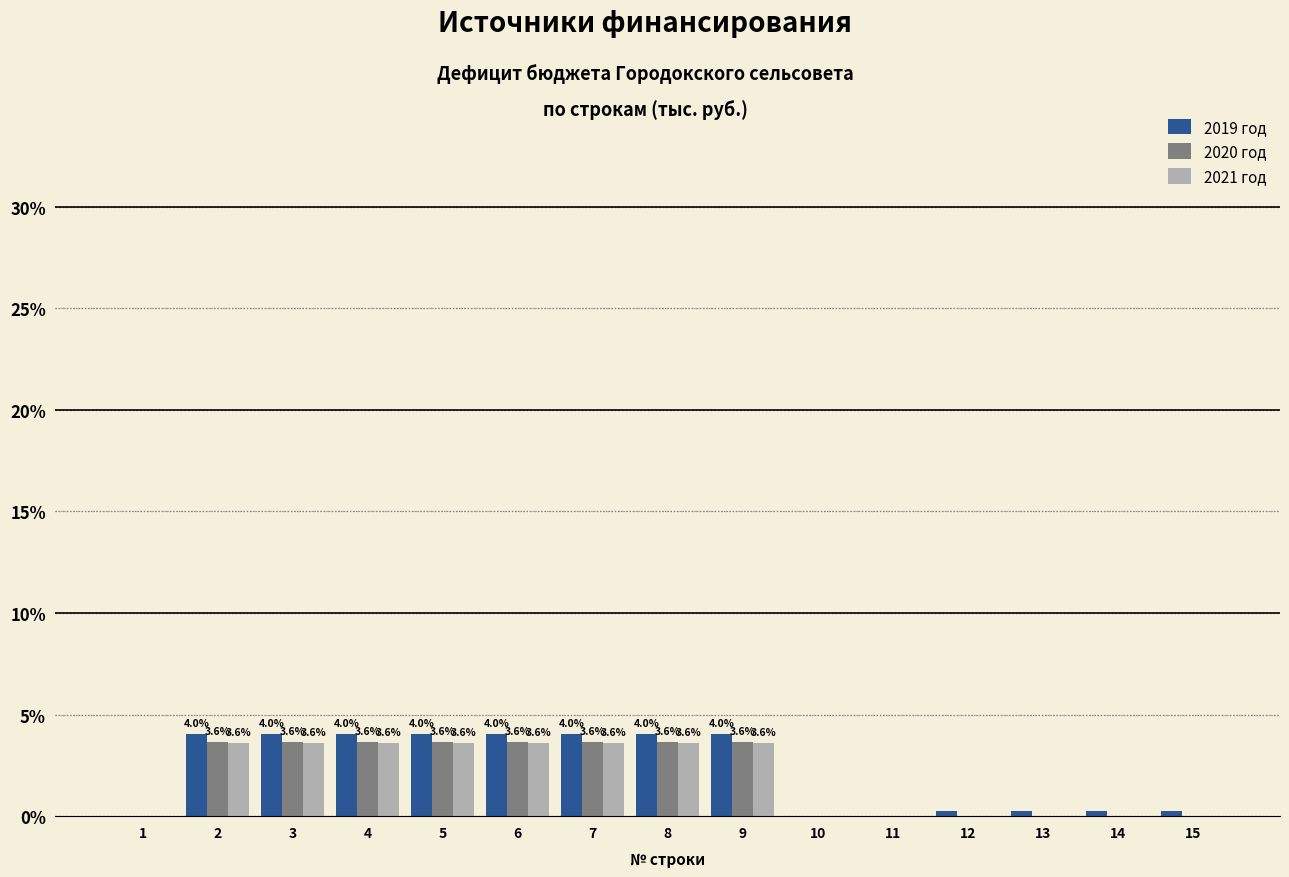

The value of 2020 год at 5 is 1.1. True or false?

False